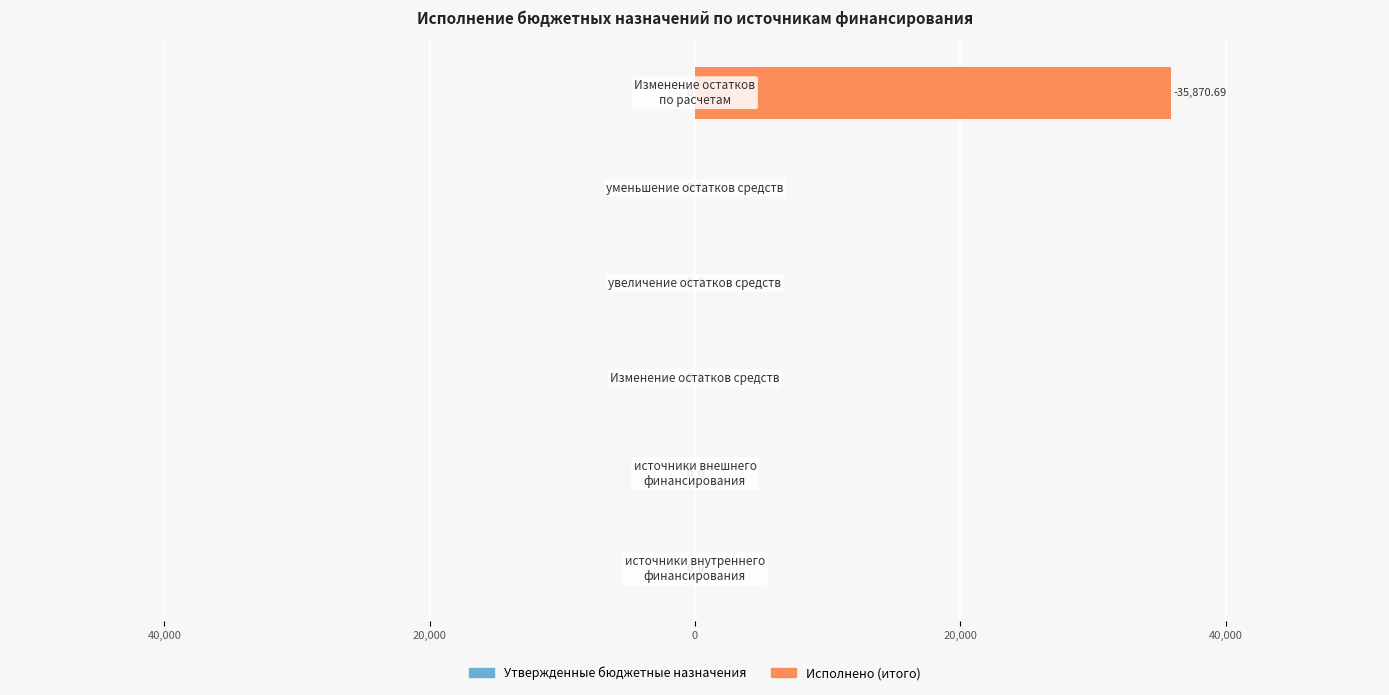

Are the bars horizontal?

Yes